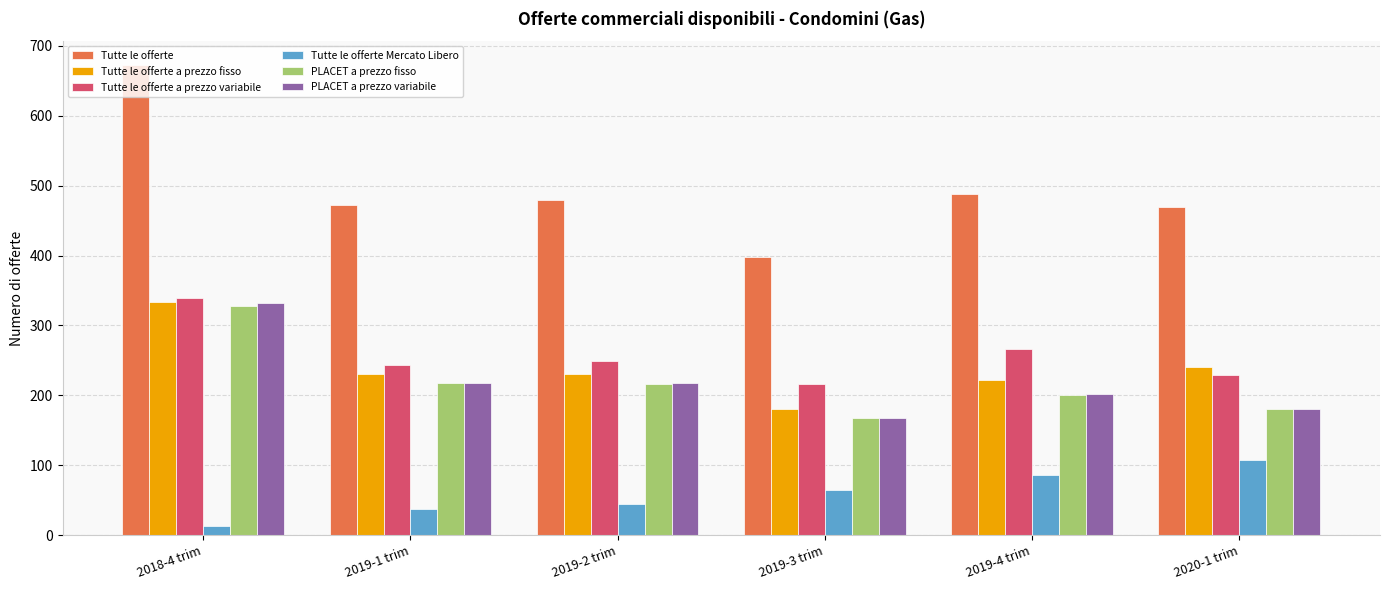

How many distinct data groups are displayed?

6